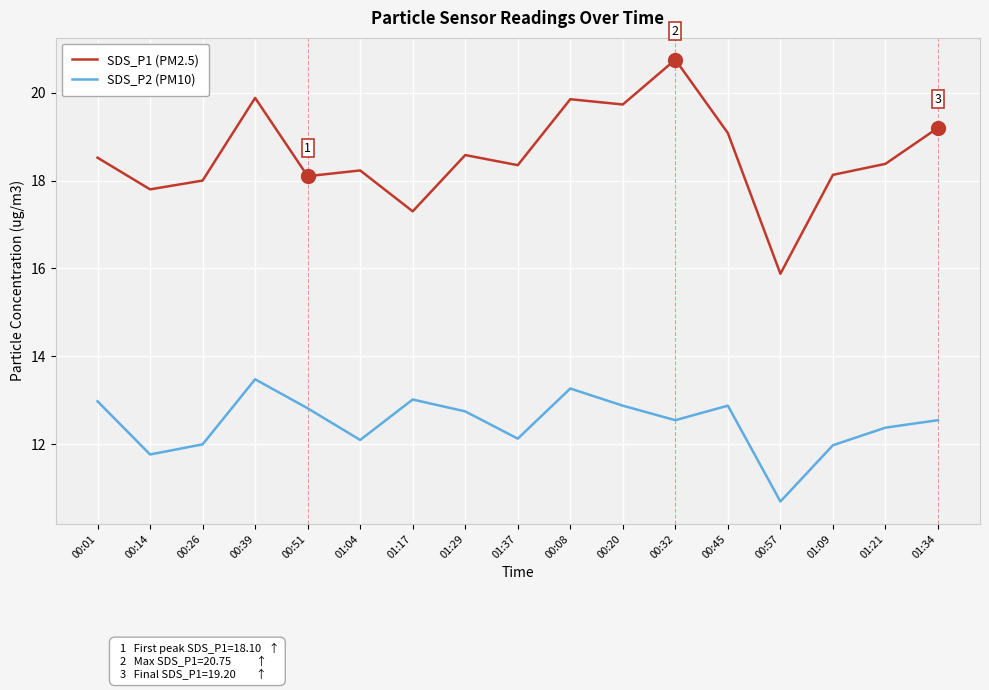

True or false: SDS_P1 (PM2.5) and SDS_P2 (PM10) intersect in this chart.

False